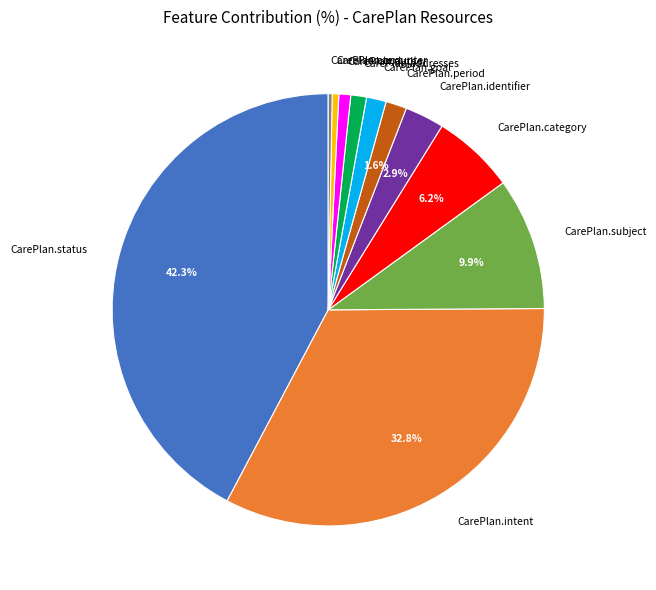

Does CarePlan.status account for over 50% of the chart?

No